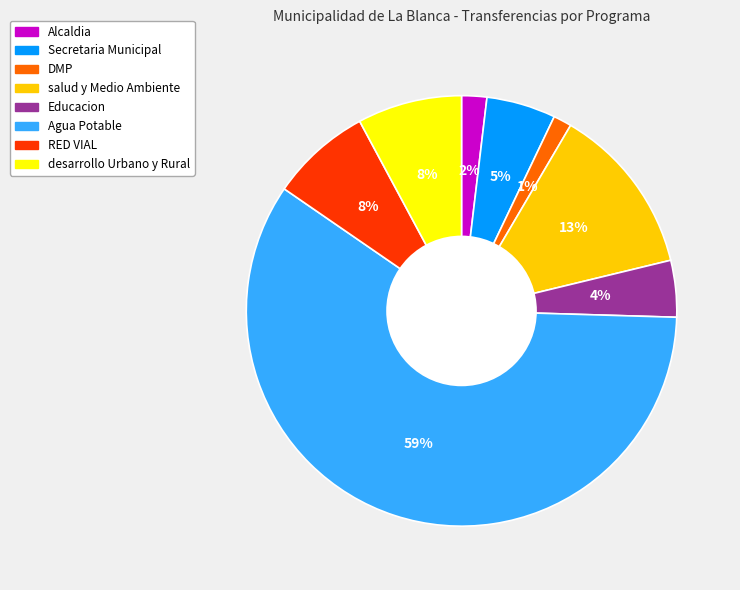

Which slice is the smallest?

DMP